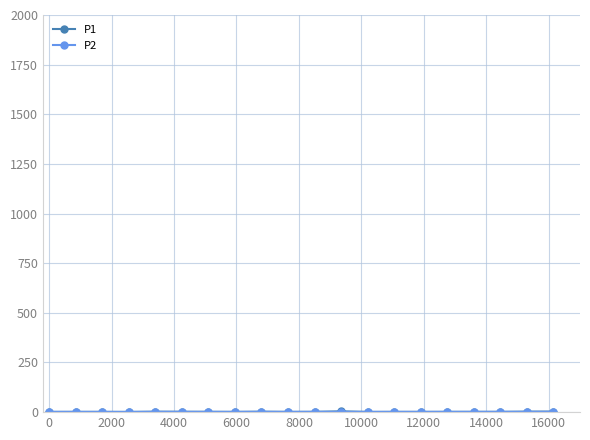

True or false: P1 and P2 intersect in this chart.

False